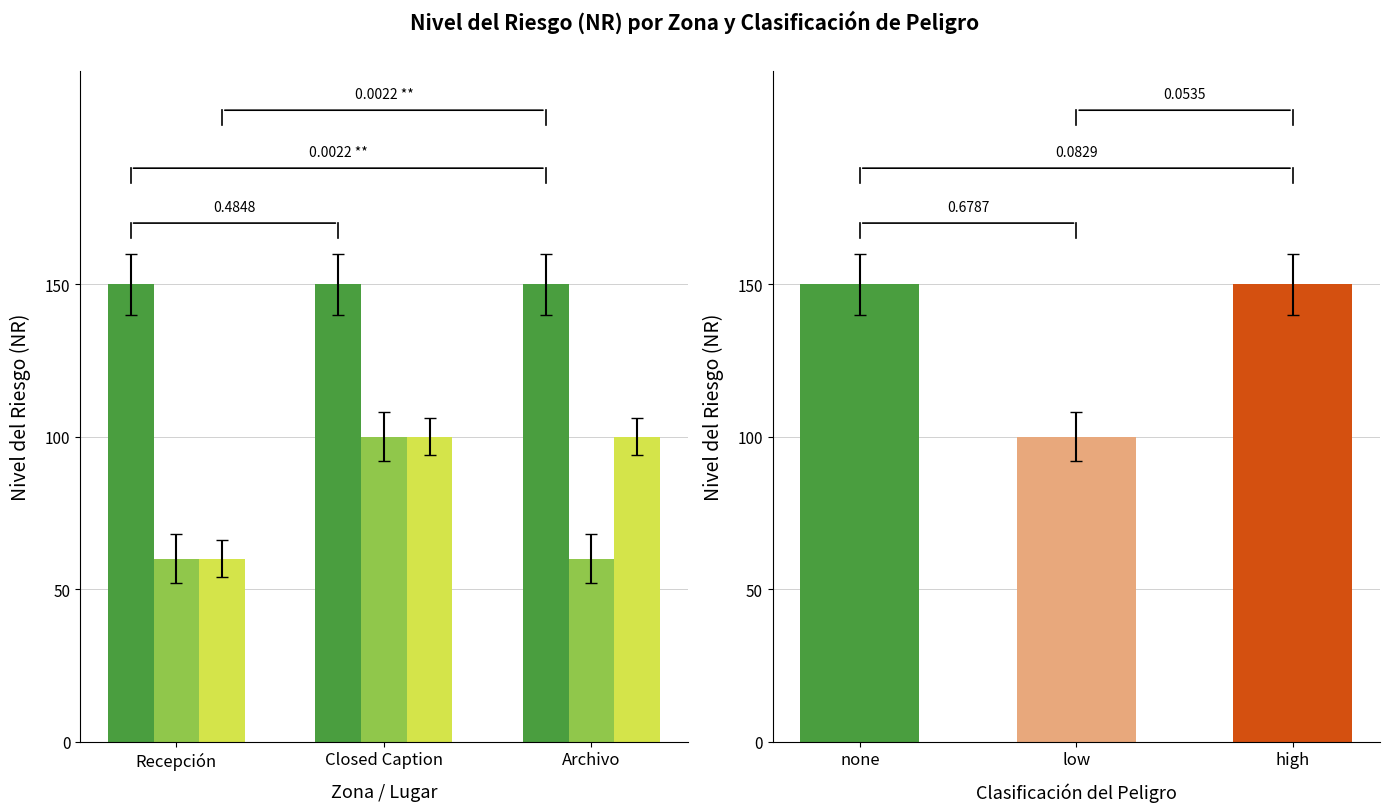

Does the chart contain stacked bars?

No